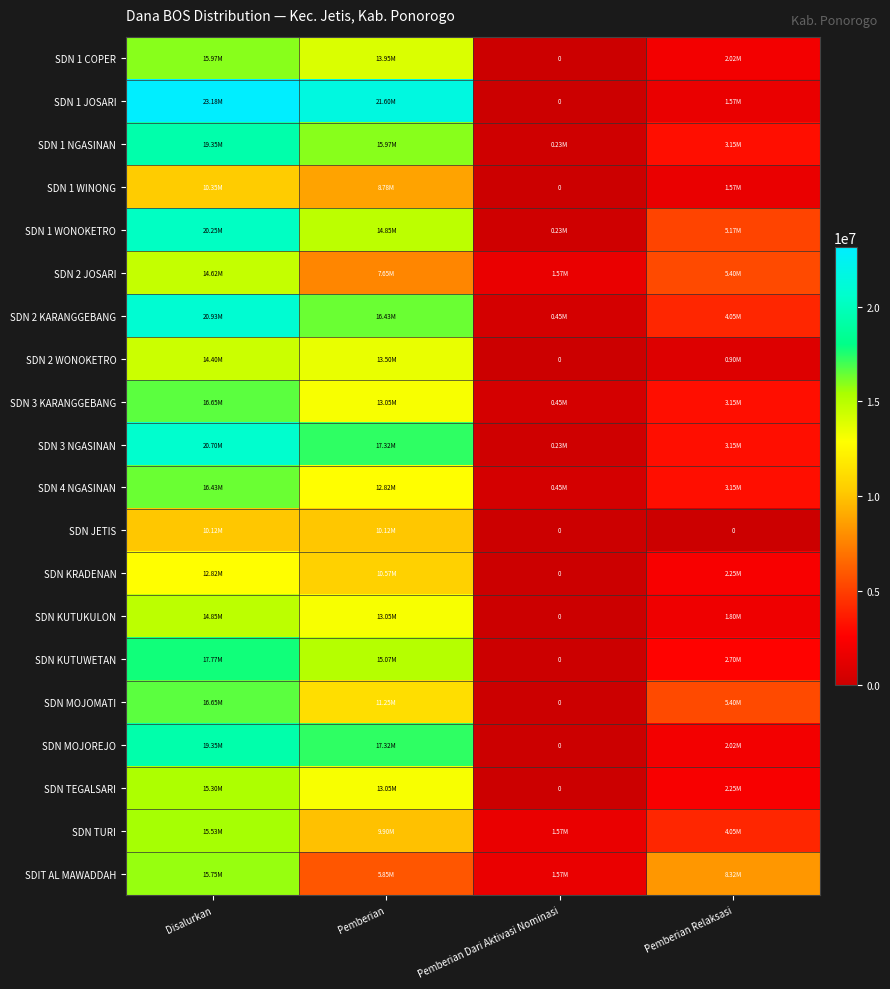

How many values in SDN KUTUKULON are above zero?

3